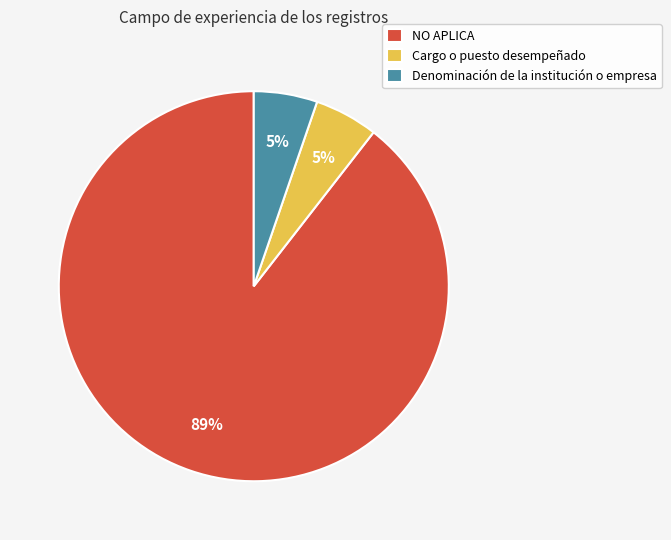

Between Denominación de la institución o empresa and NO APLICA, which is larger?

NO APLICA